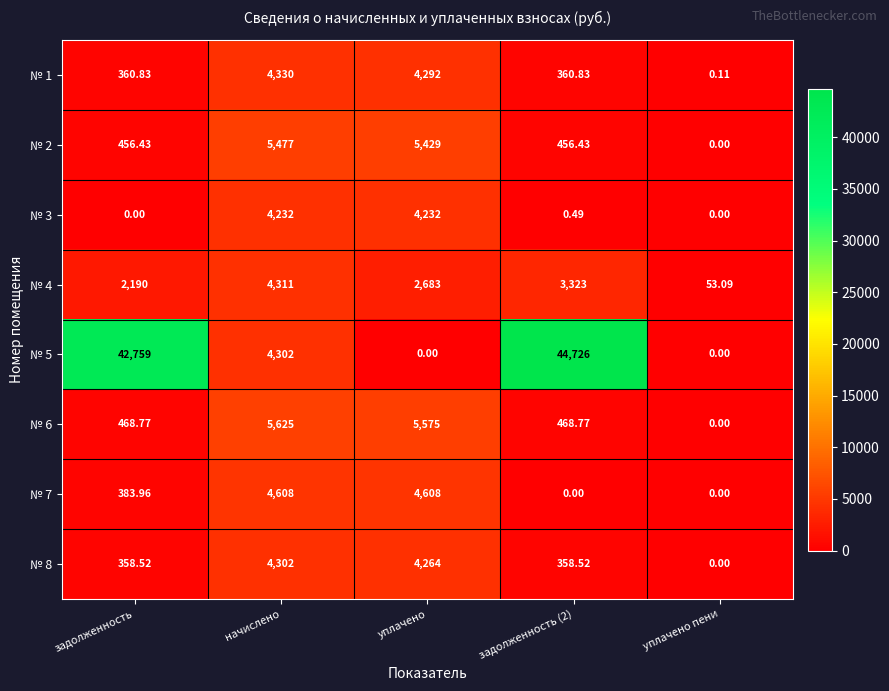

Where does the № 7 series first go above 383?

задолженность